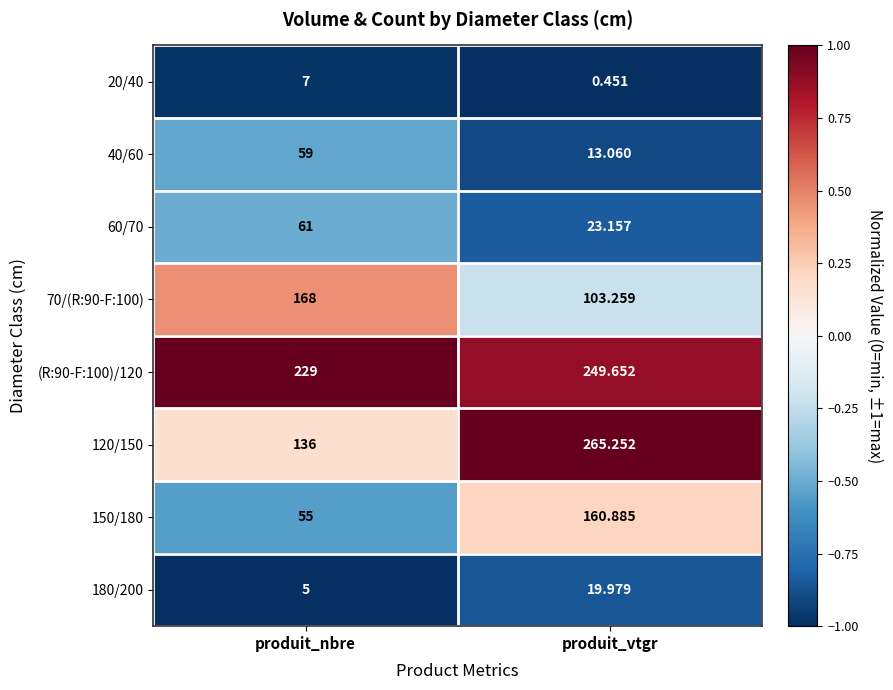

Where is 120/150 nearest to the value 200?

produit_nbre